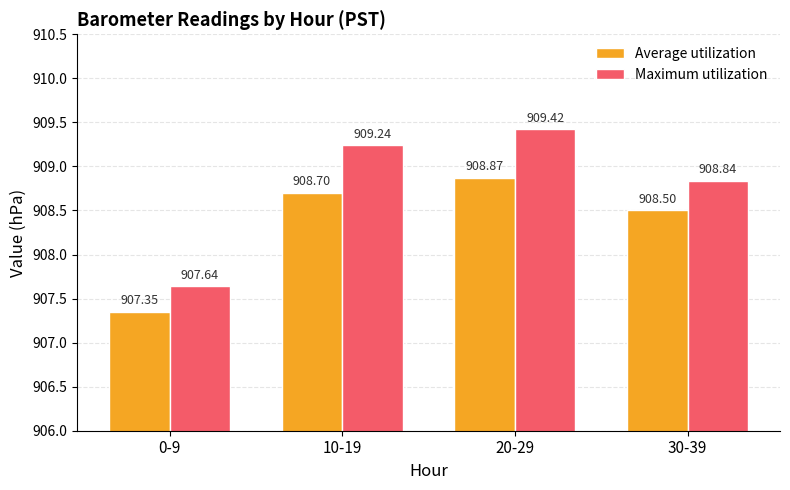

Rank the series at 0-9 from lowest to highest value.

Average utilization, Maximum utilization